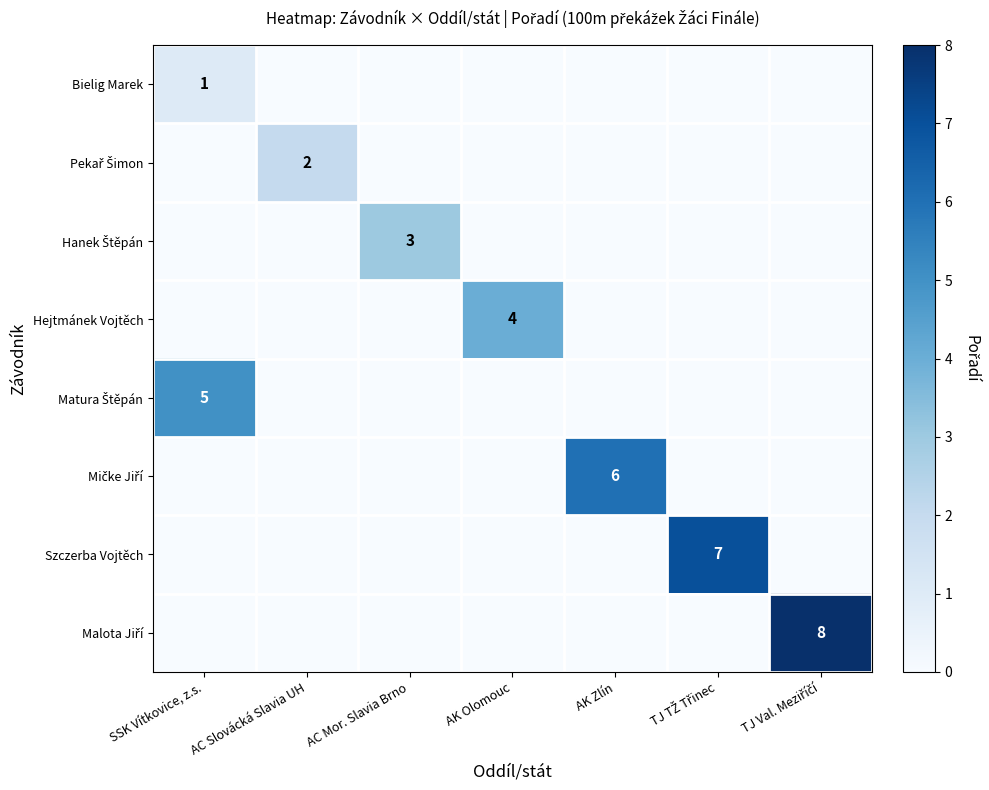

At AK Olomouc, list the series in order from smallest to largest.

Bielig Marek, Pekař Šimon, Hanek Štěpán, Matura Štěpán, Mičke Jiří, Szczerba Vojtěch, Malota Jiří, Hejtmánek Vojtěch